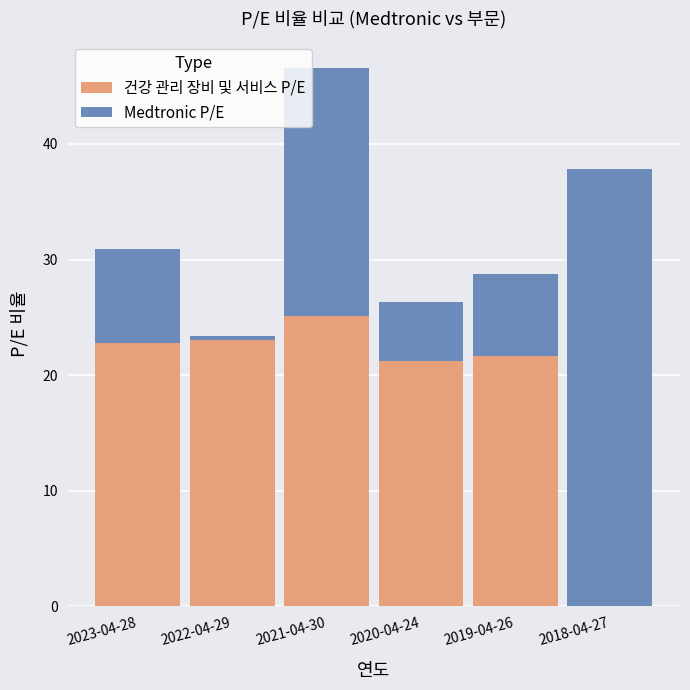

What is the sum of the 건강 관리 장비 및 서비스 P/E values at 2018-04-27 and 2021-04-30?

25.1